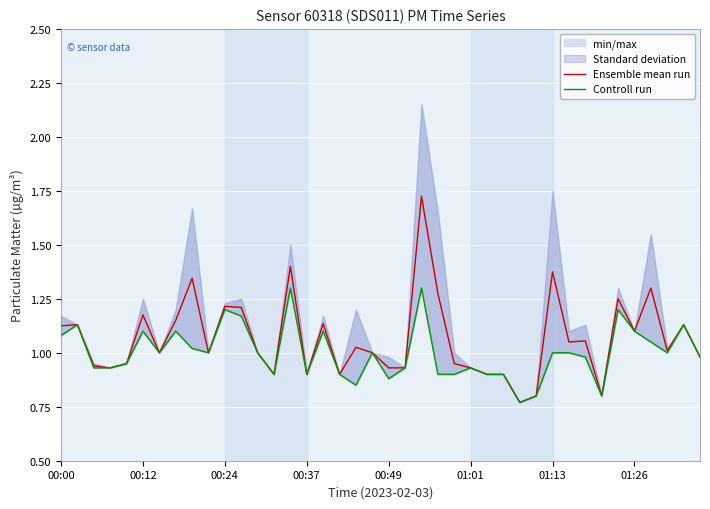

Does the chart display data point markers on the line(s)?

No